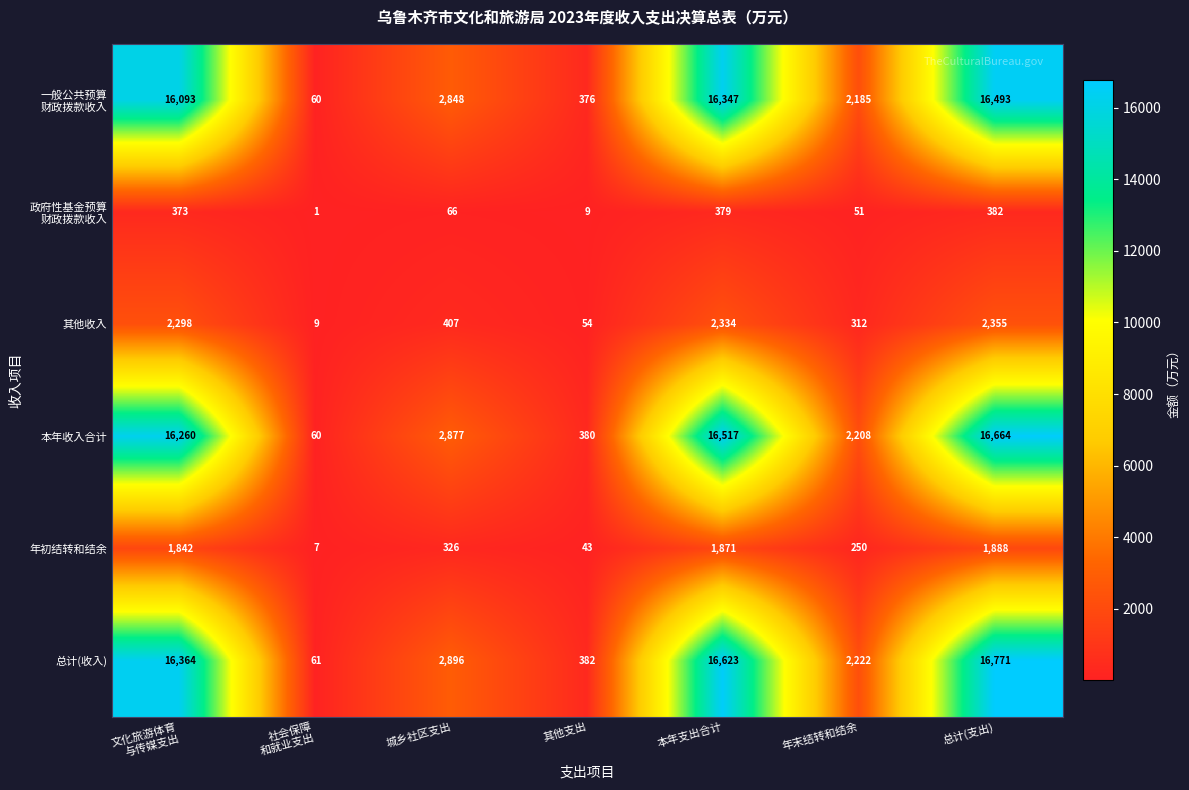

Which series changed the most between 其他支出 and 总计(支出)?

总计(收入)